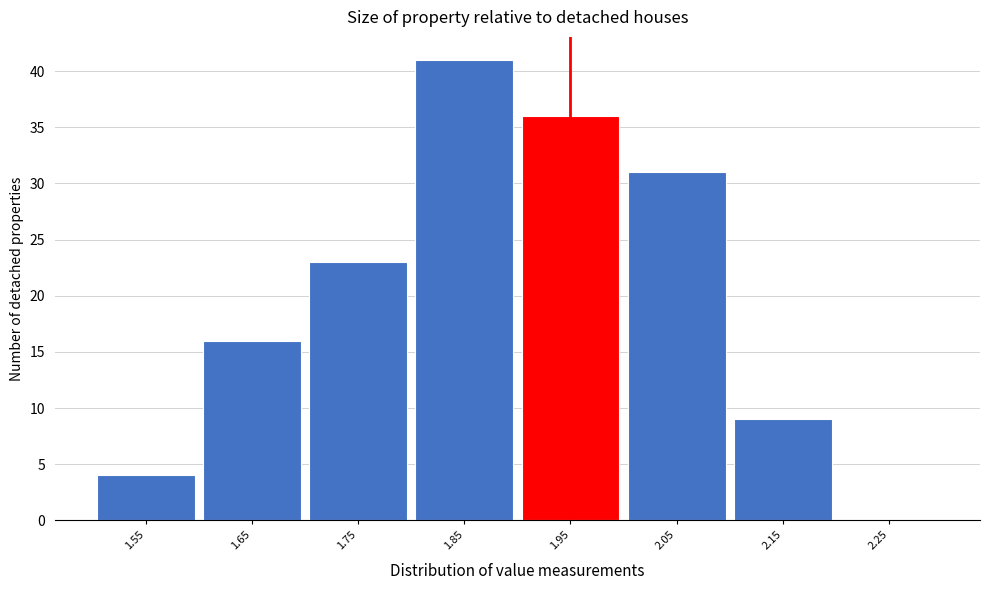

Reading left to right, transcribe all the data shown in this chart.

1.55=4	1.65=16	1.75=23	1.85=41	1.95=36	2.05=31	2.15=9	2.25=0